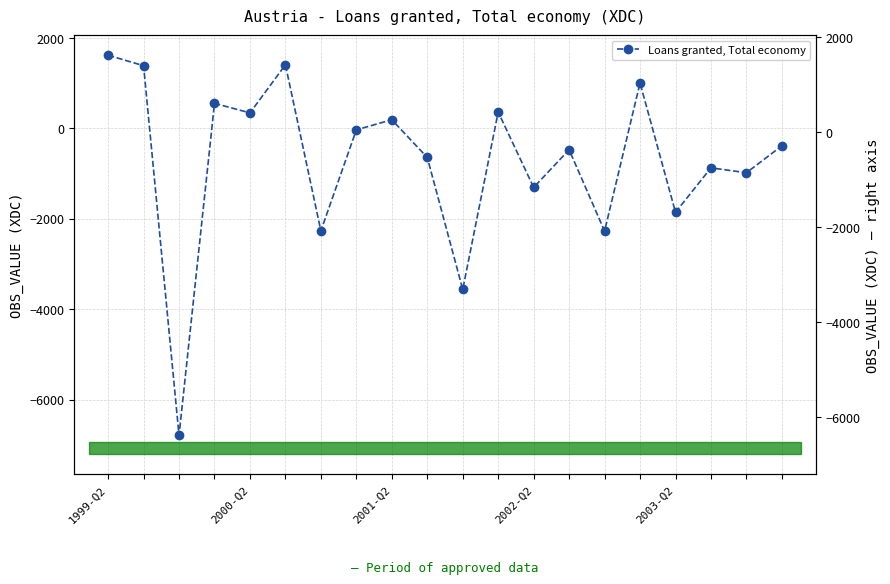

Between 2002-Q2 and 14, which is larger?

2002-Q2